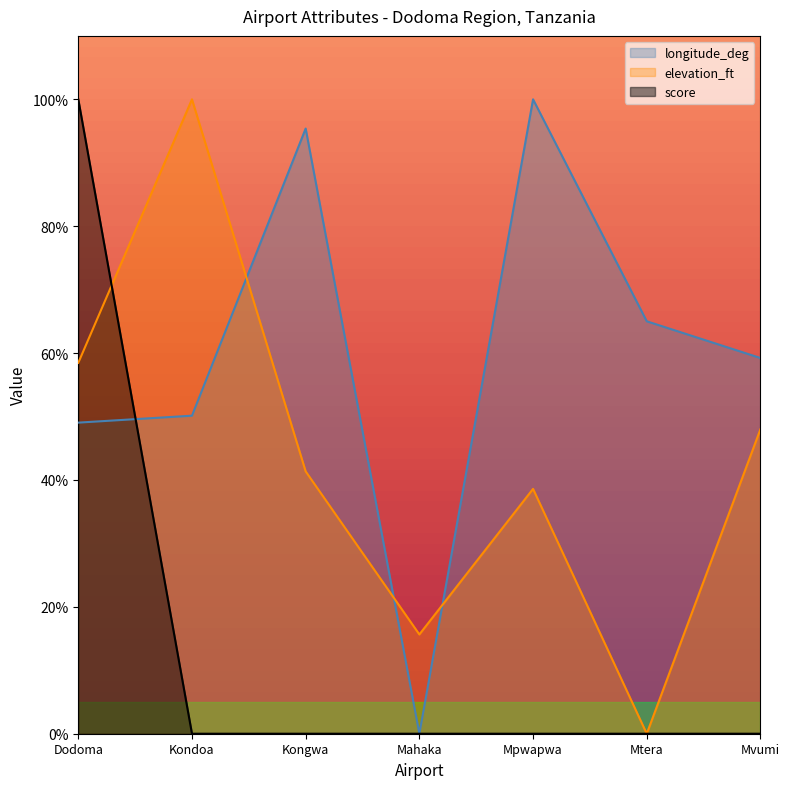

Where does the longitude_deg series first go above 59?

Kongwa